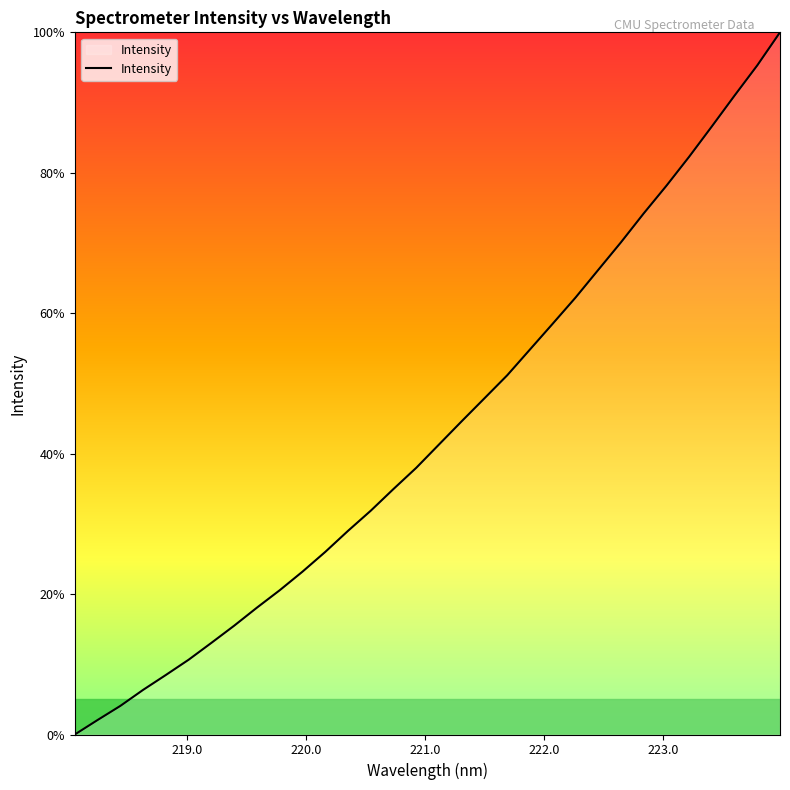

Reading left to right, transcribe all the data shown in this chart.

0.0	2.1	4.1	6.4	8.5	10.7	13.1	15.5	18.1	20.5	23.2	26.0	29.0	31.9	35.0	38.0	41.3	44.6	47.9	51.2	54.8	58.5	62.2	66.2	70.1	74.2	78.1	82.3	86.6	91.0	95.3	100.0